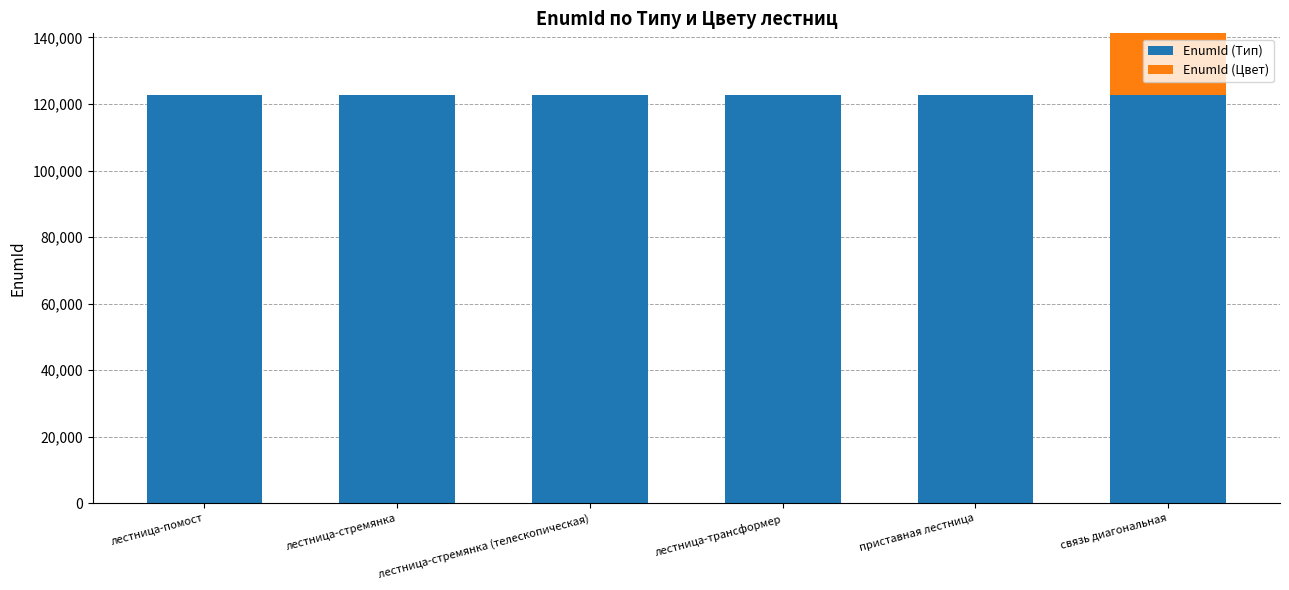

Rank the series by their average value, from lowest to highest.

EnumId (Цвет), EnumId (Тип)